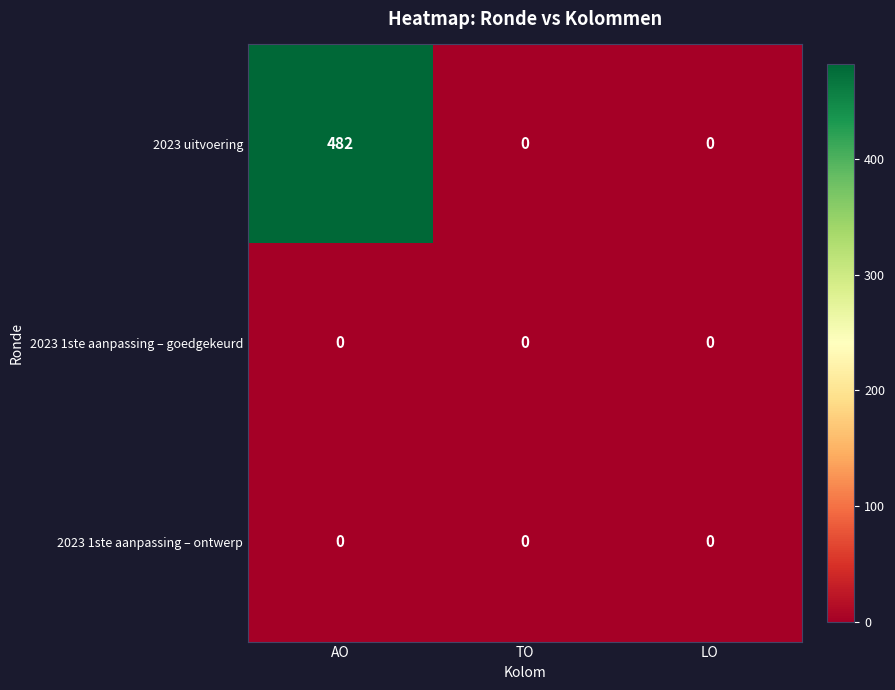

Count the number of data series in this chart.

3